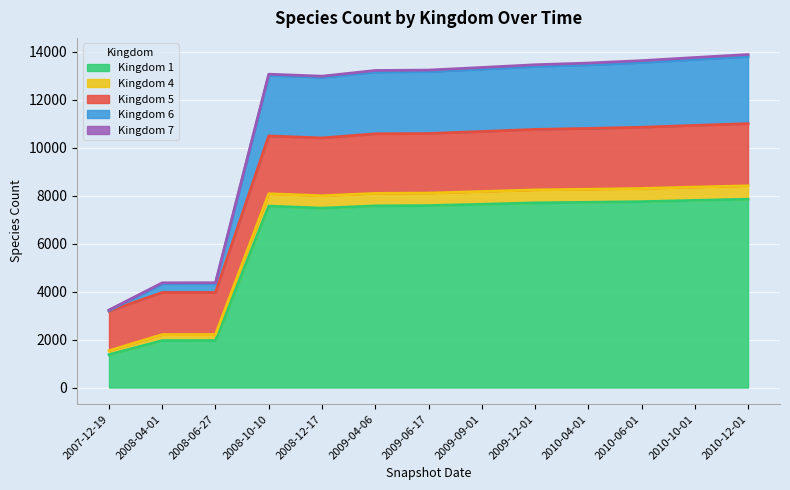

The value of Kingdom 1 at 2008-04-01 is 1956. True or false?

True